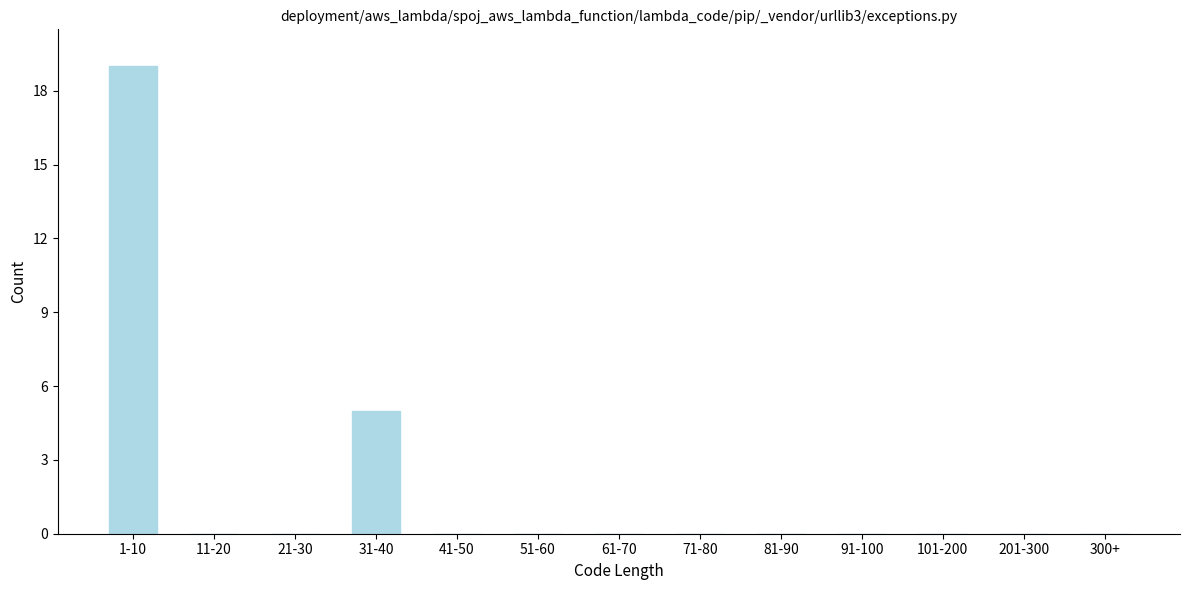

Reading left to right, transcribe all the data shown in this chart.

1-10=19	11-20=0	21-30=0	31-40=5	41-50=0	51-60=0	61-70=0	71-80=0	81-90=0	91-100=0	101-200=0	201-300=0	300+=0